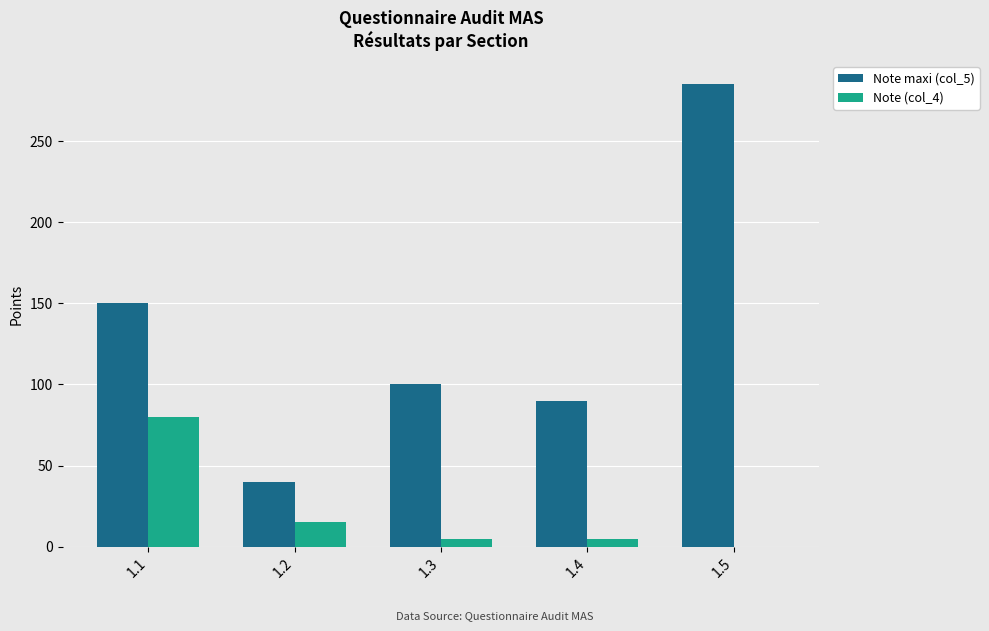

At which category is the sum across all series the highest?

1.5